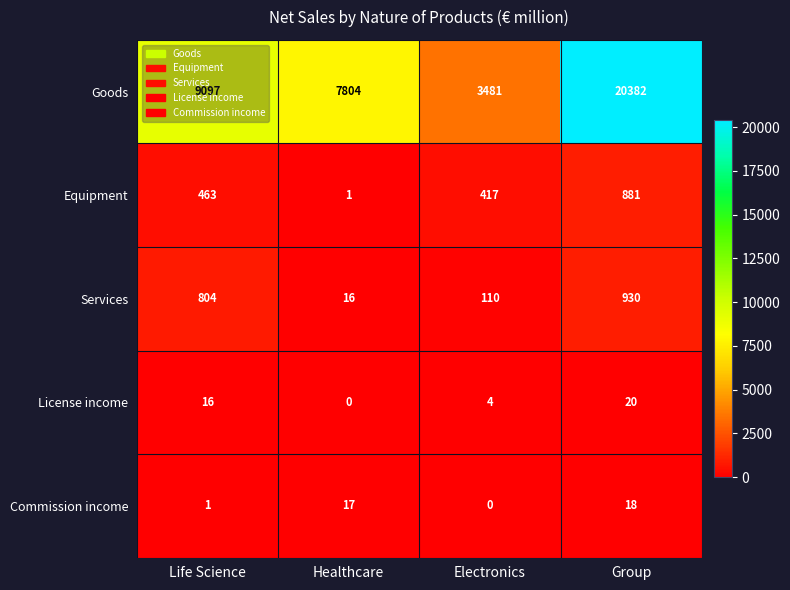

Count the number of categories in the chart.

4